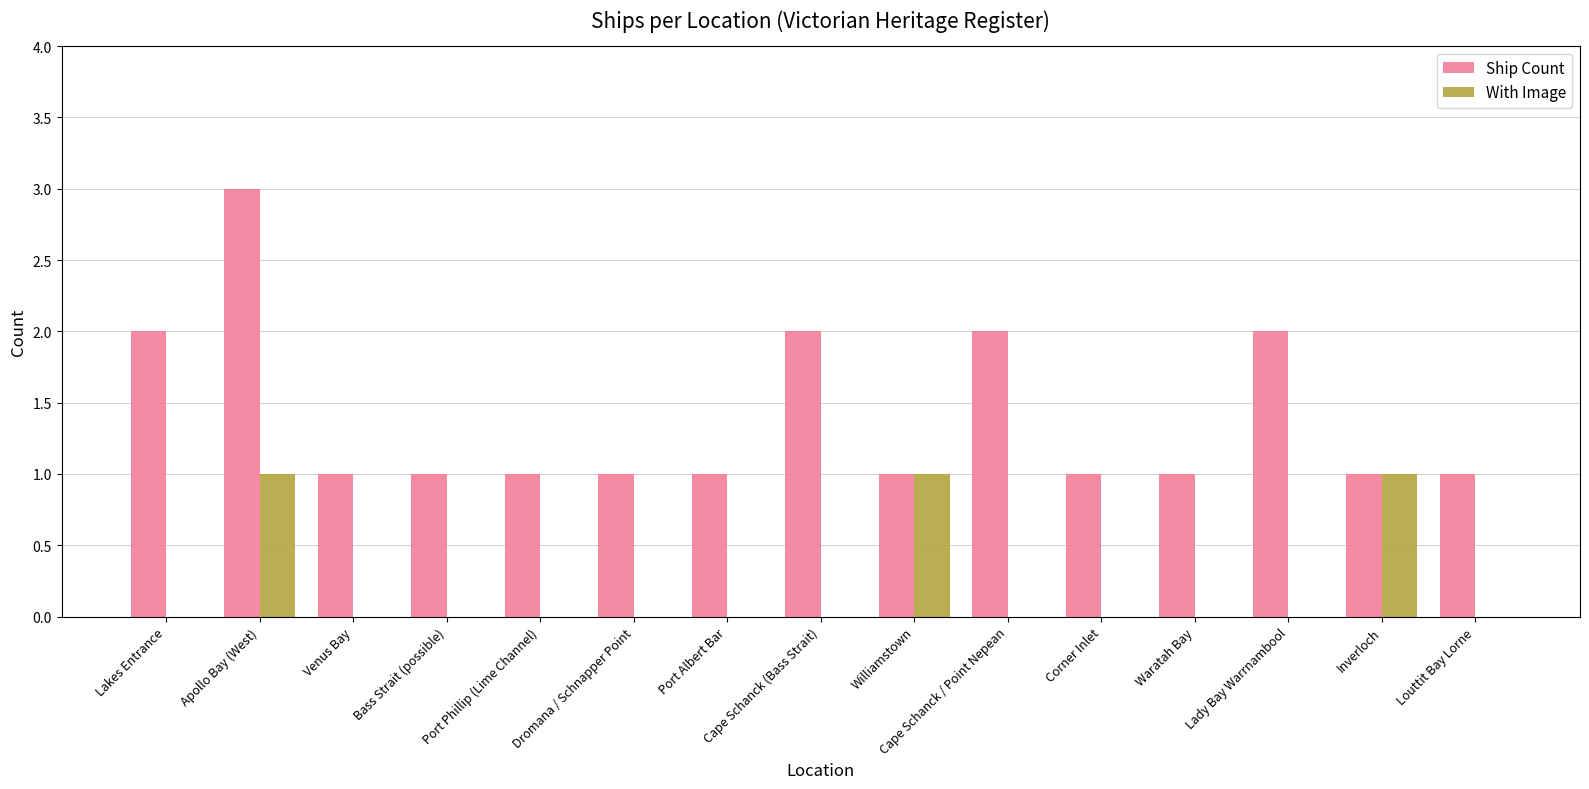

At which category is the sum across all series the highest?

Apollo Bay (West)